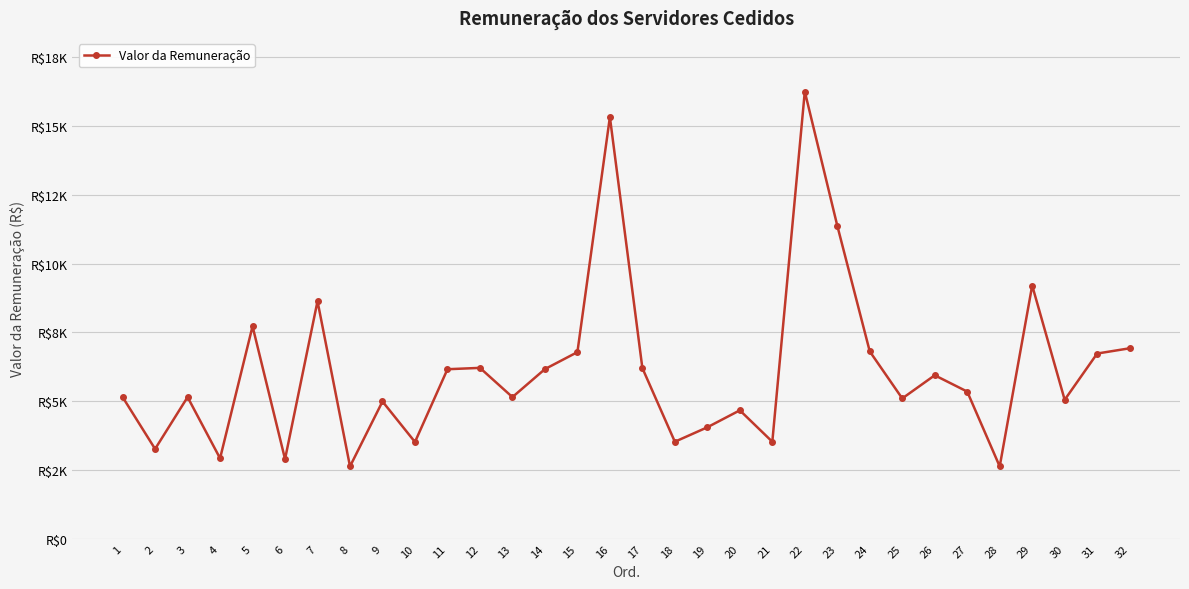

The chart shows a value of 5942.5 at 26. True or false?

True